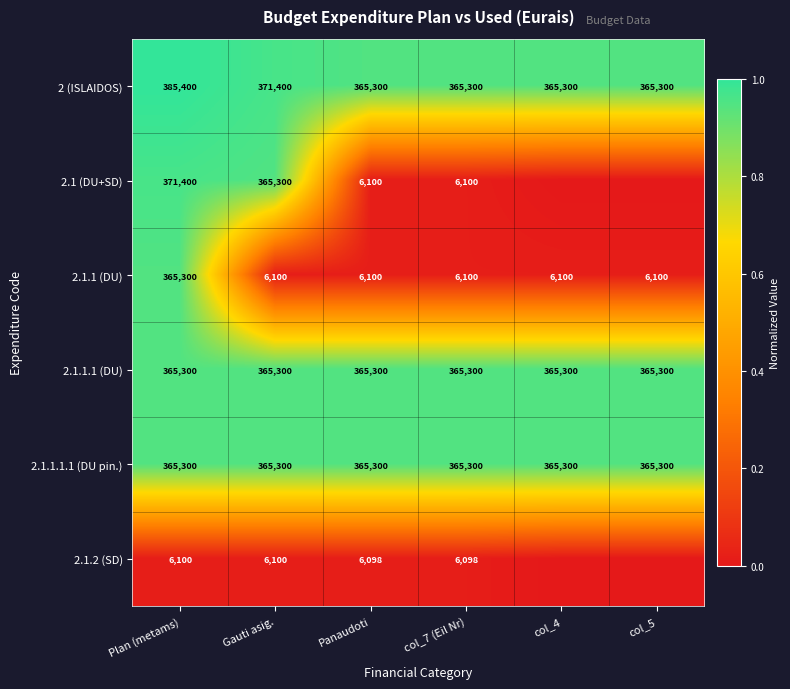

True or false: 2 (ISLAIDOS) has a value of 528272 at Plan (metams).

False